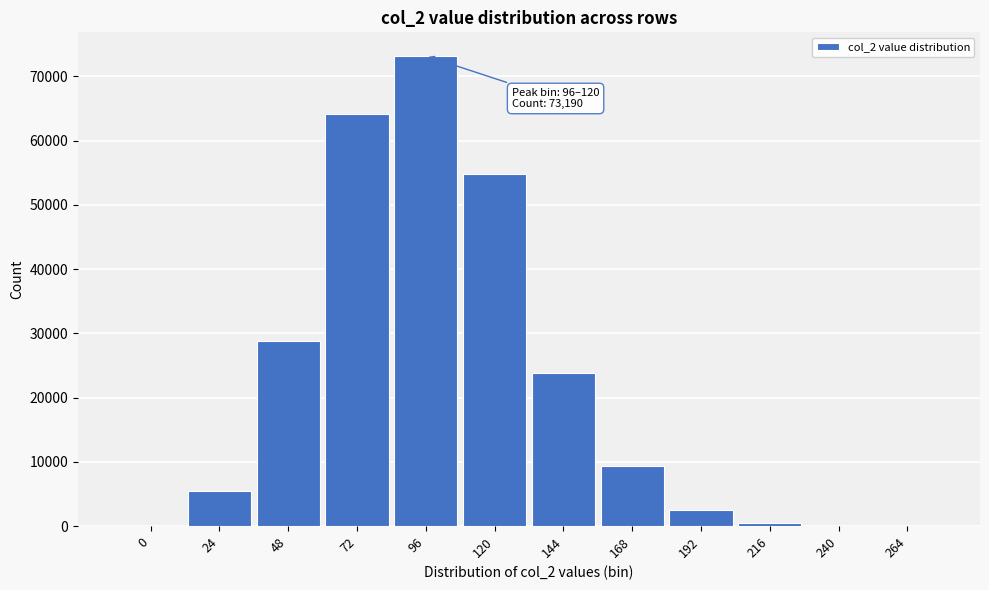

What is the maximum value shown in the chart?

73190